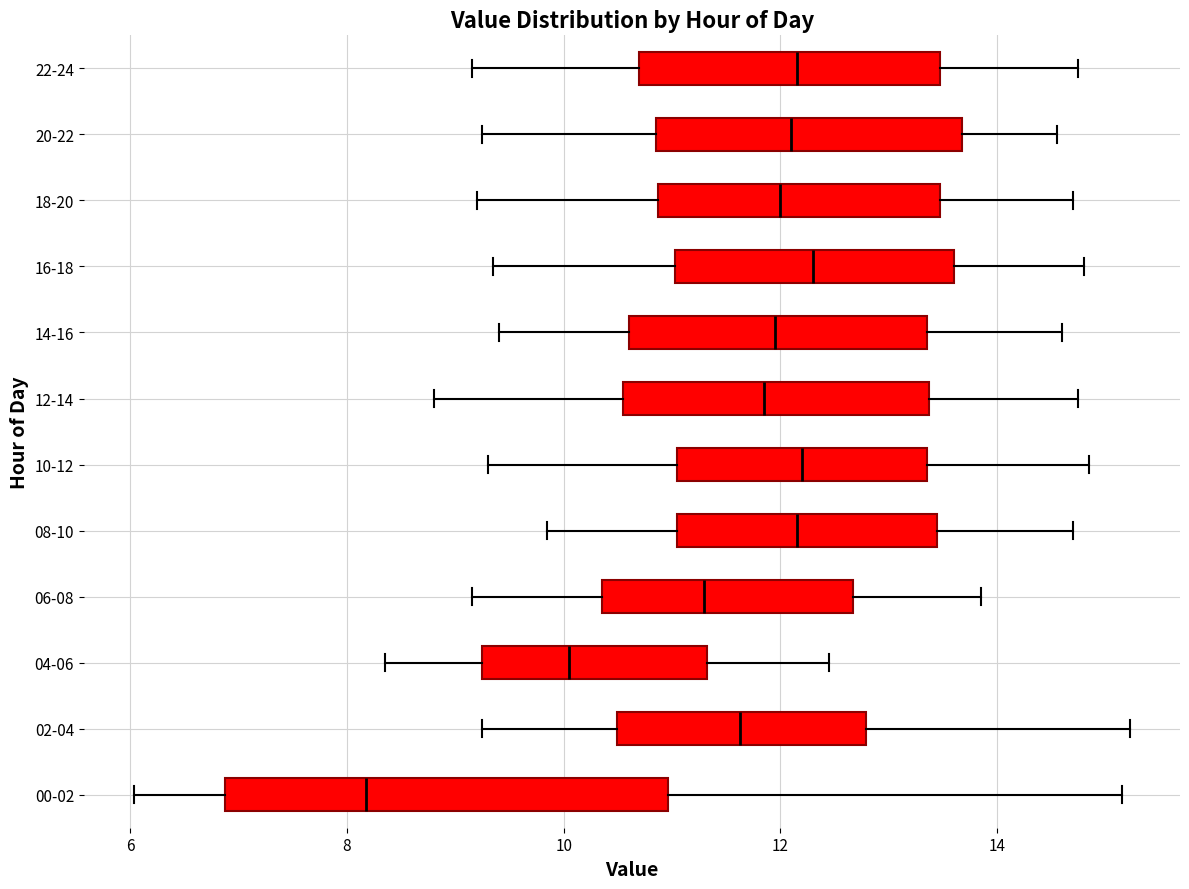

Comparing the boxes themselves (not the whiskers), which one is the widest?

00-02